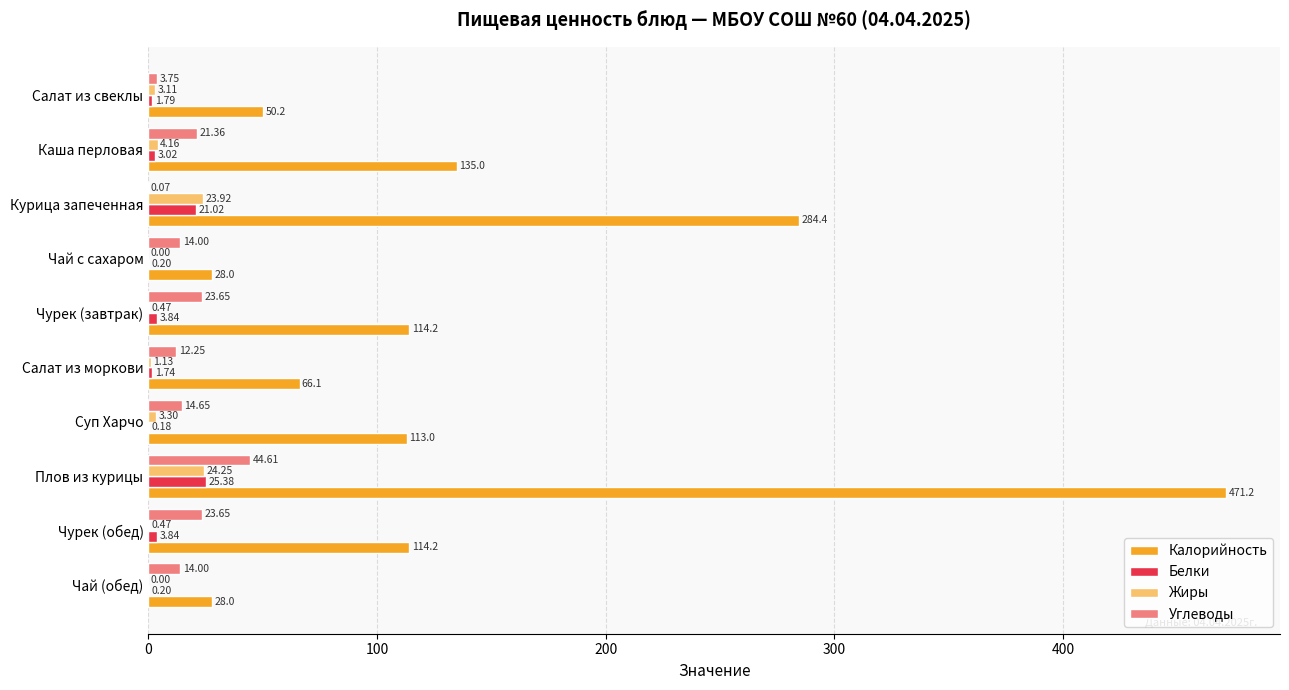

Which category has the highest value across all series?

Плов из курицы